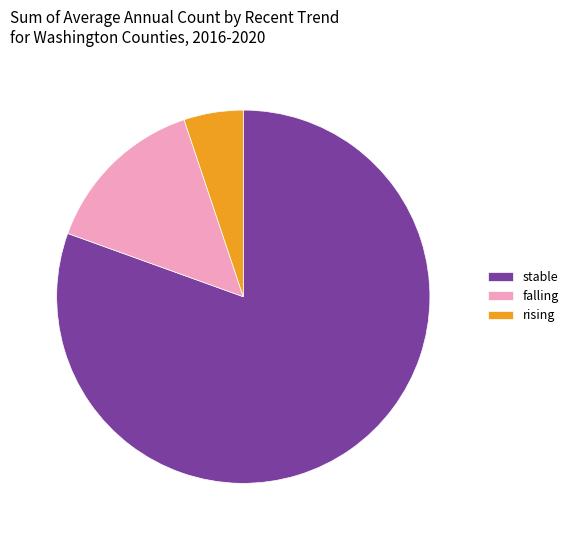

The falling slice represents 1% of the pie. True or false?

False